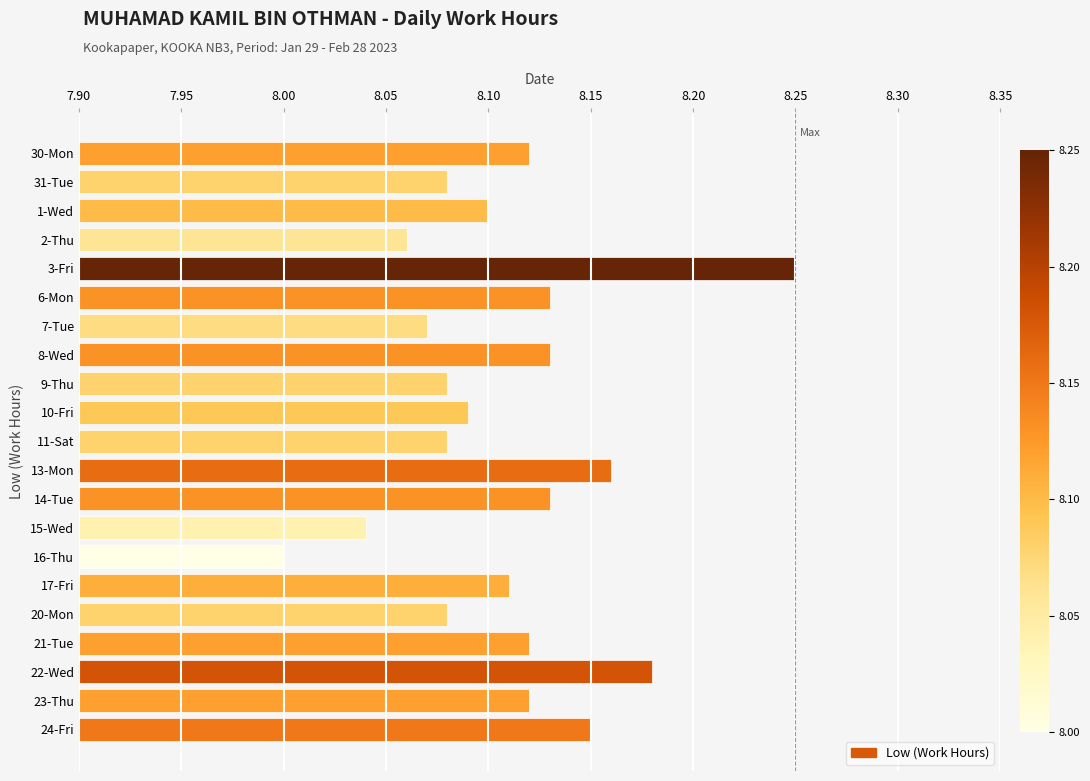

Does the chart contain stacked bars?

No